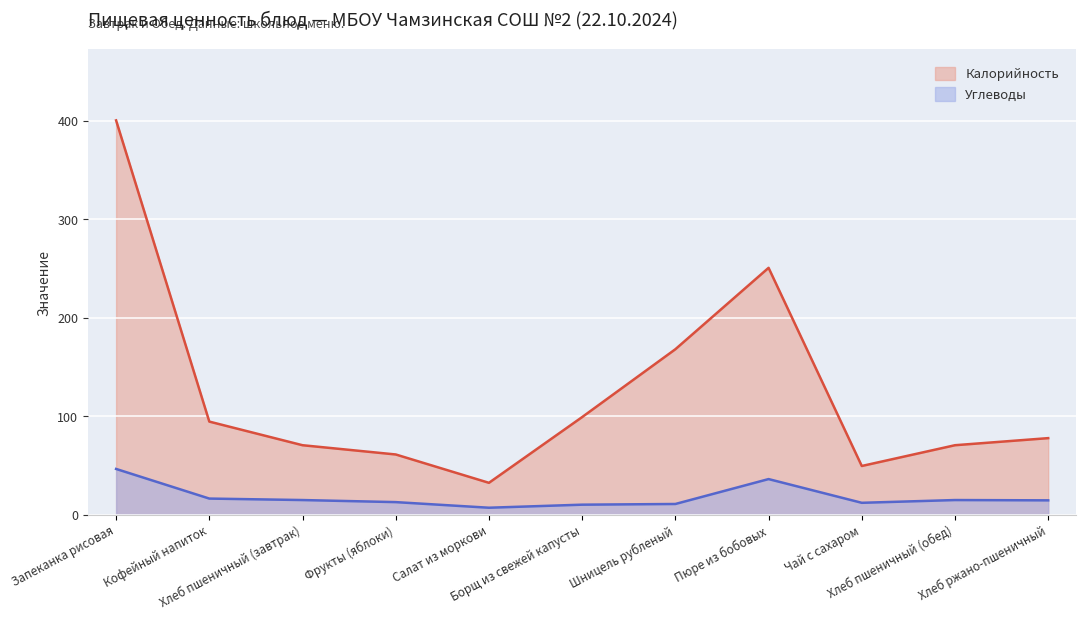

Which category has the lowest value across all series?

Салат из моркови